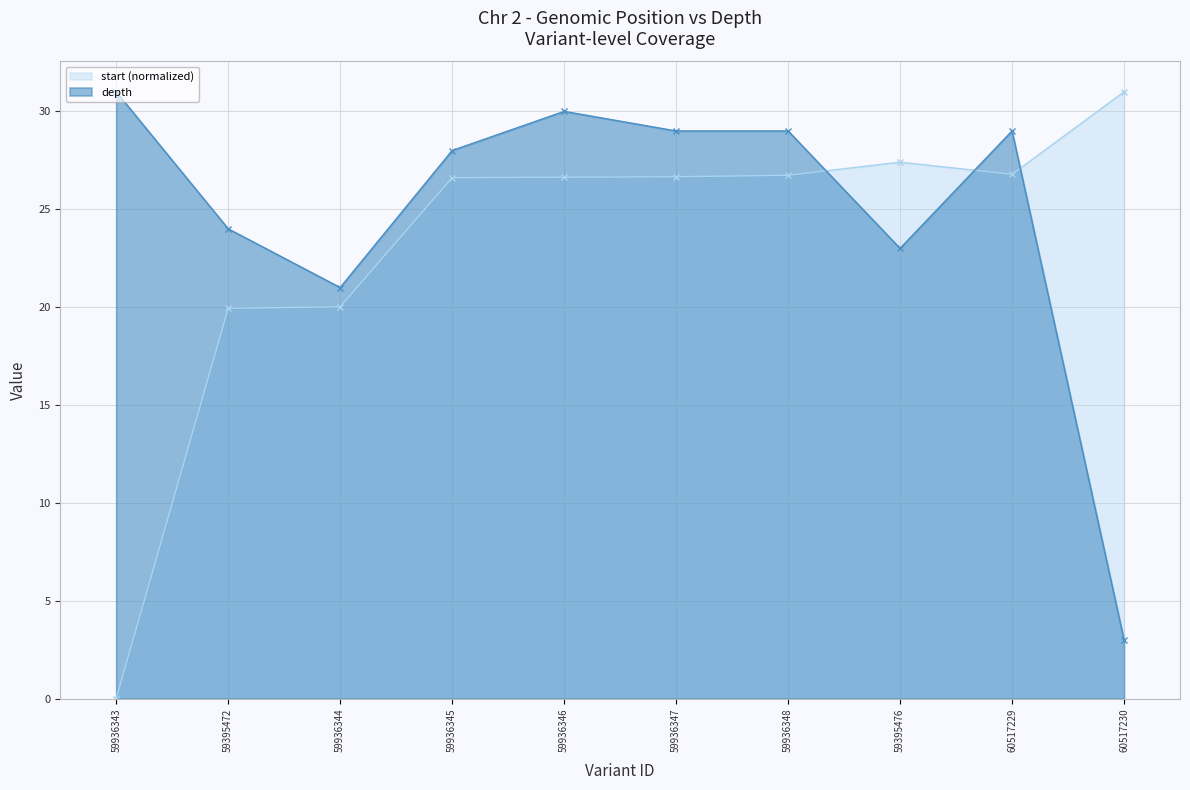

The value of depth at 59936348 is 39.9. True or false?

False